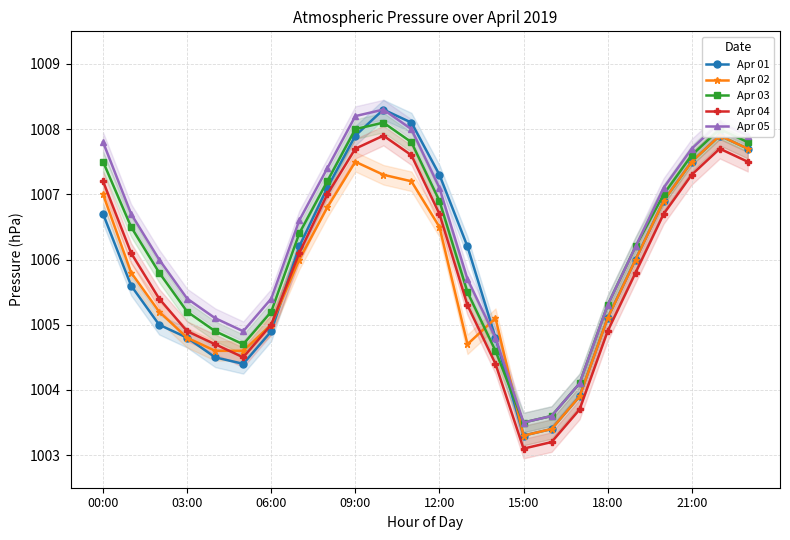

What is the maximum value for Apr 01?

1008.3